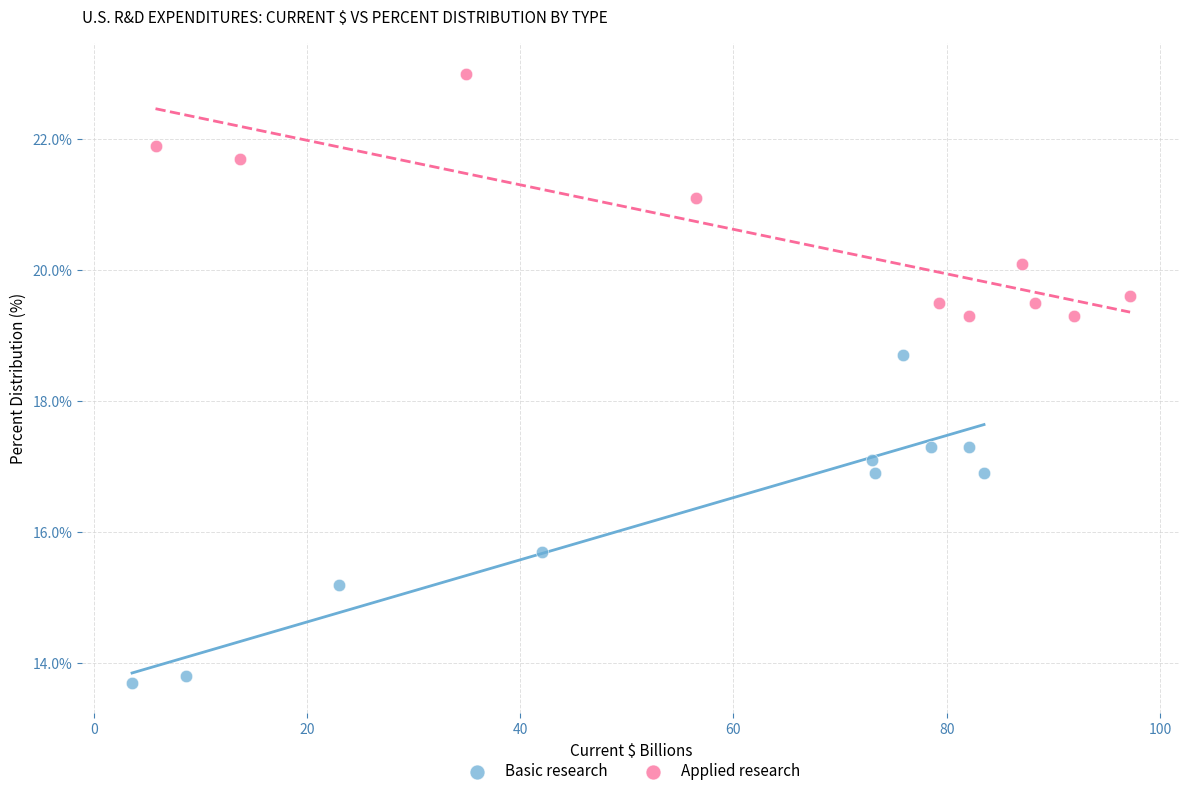

Which series contains the lowest Y value?

Basic research